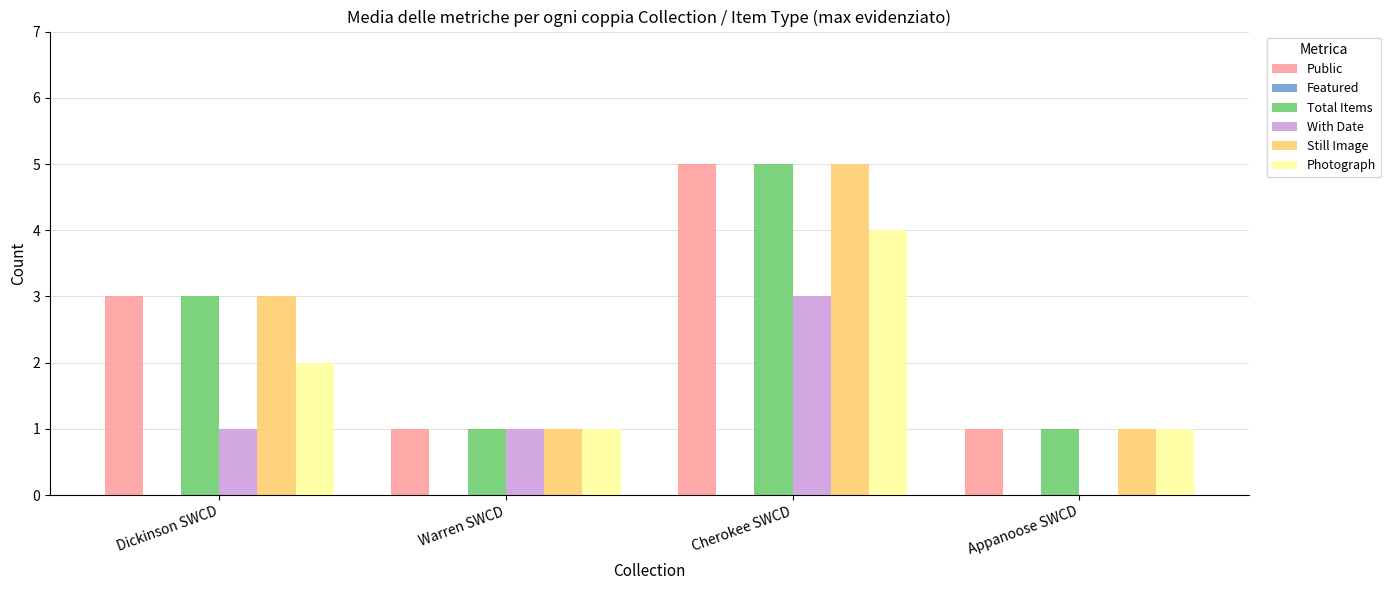

What is the maximum value for Public?

5